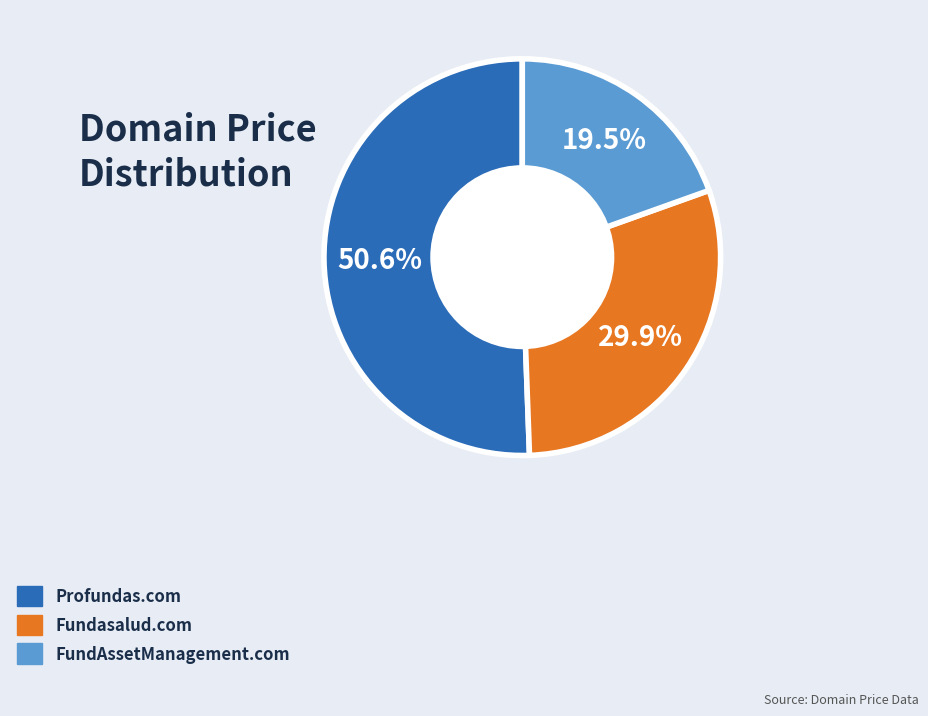

How many segments does this pie chart have?

3